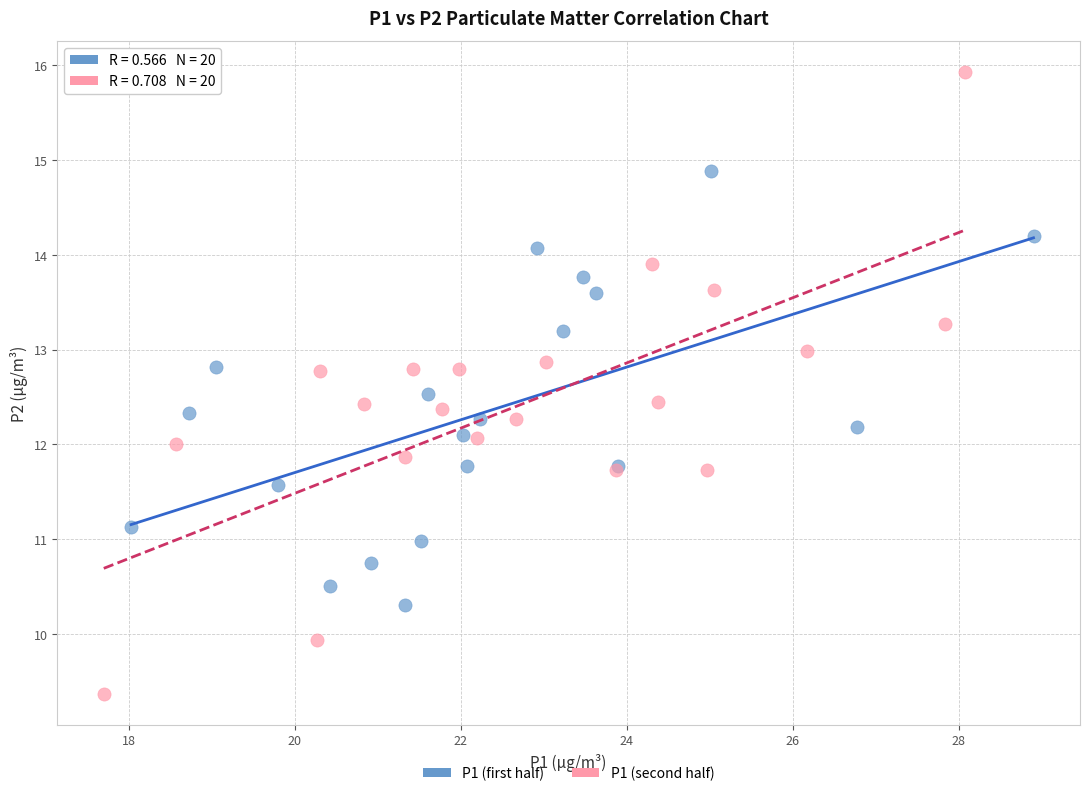

What are all the series names shown in the legend?

P1 (first half), P1 (second half)